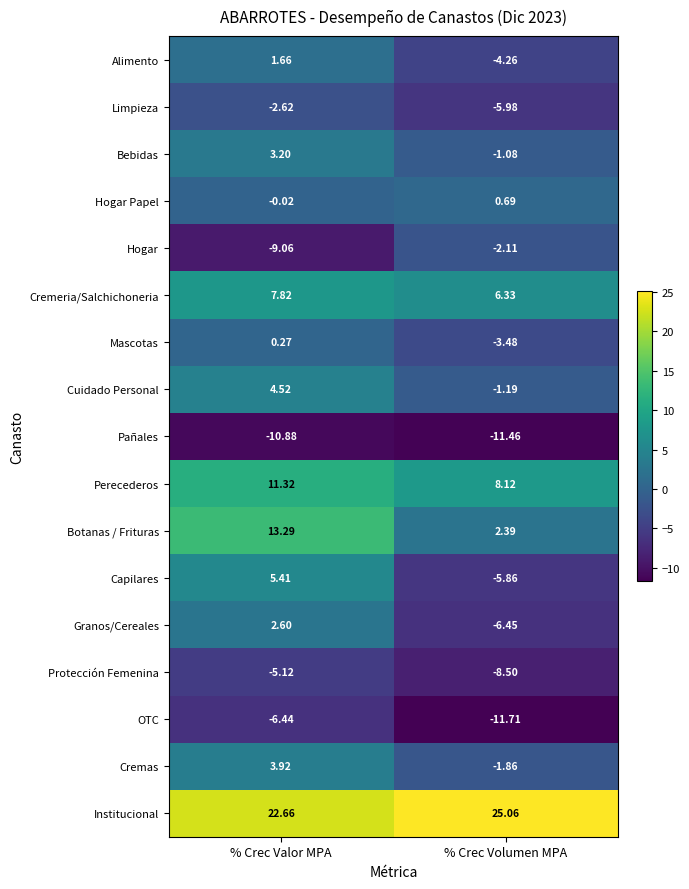

How many data points in Mascotas are above 0?

1